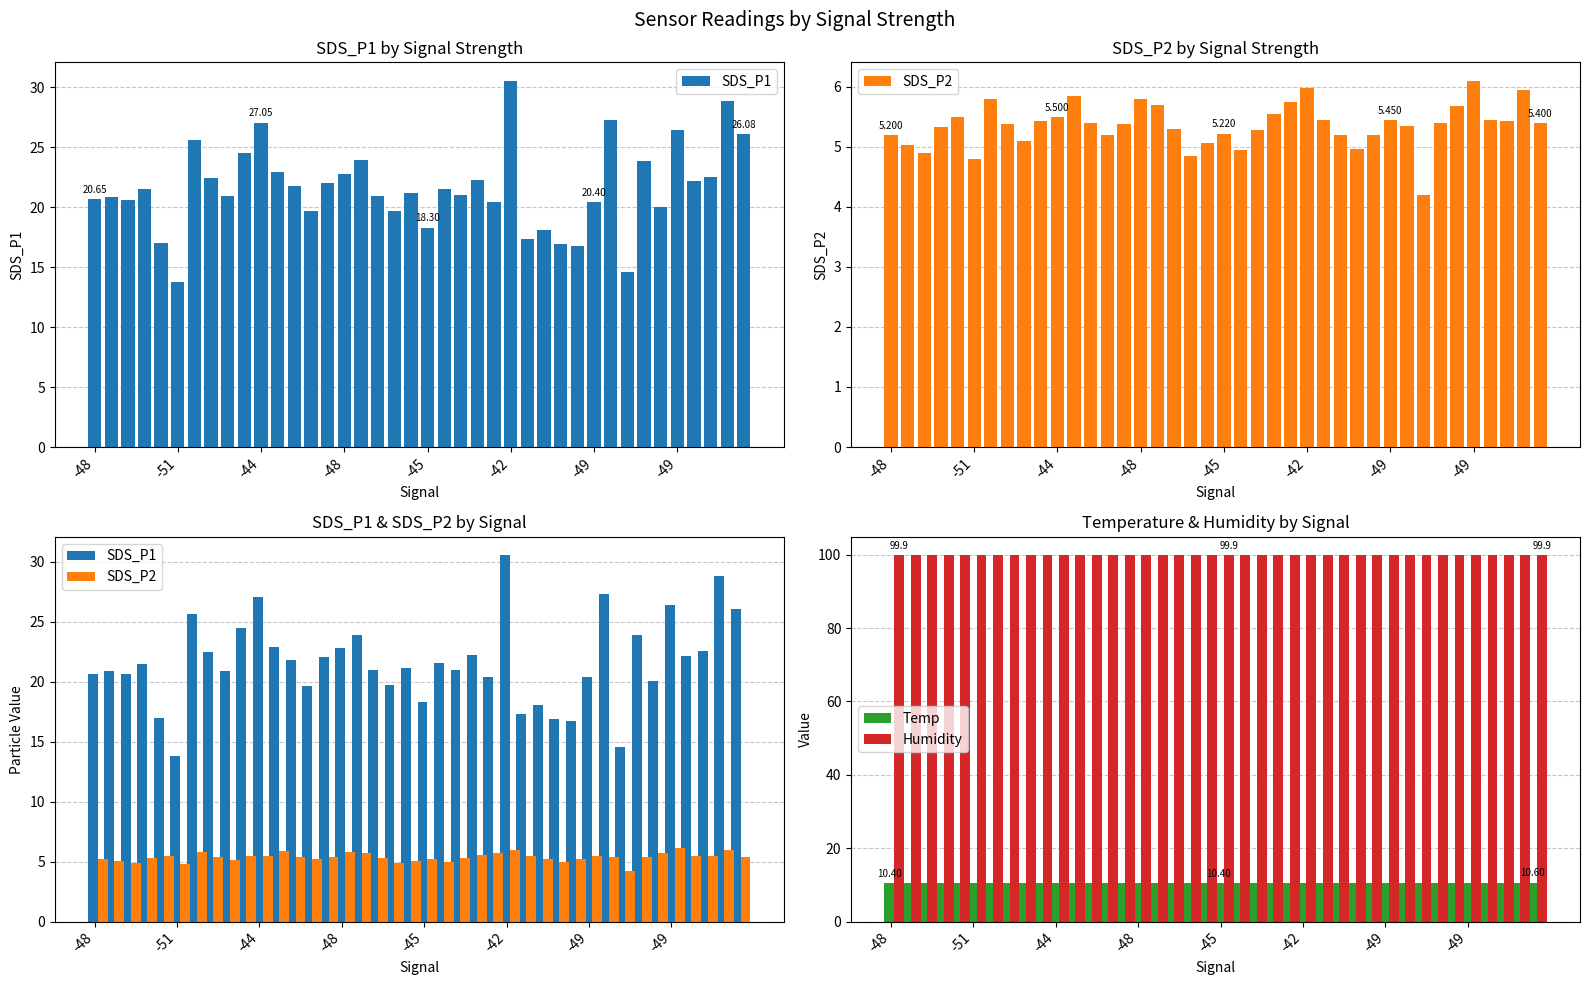

What is the value of the Humidity bar at the 7th from the left?

99.9